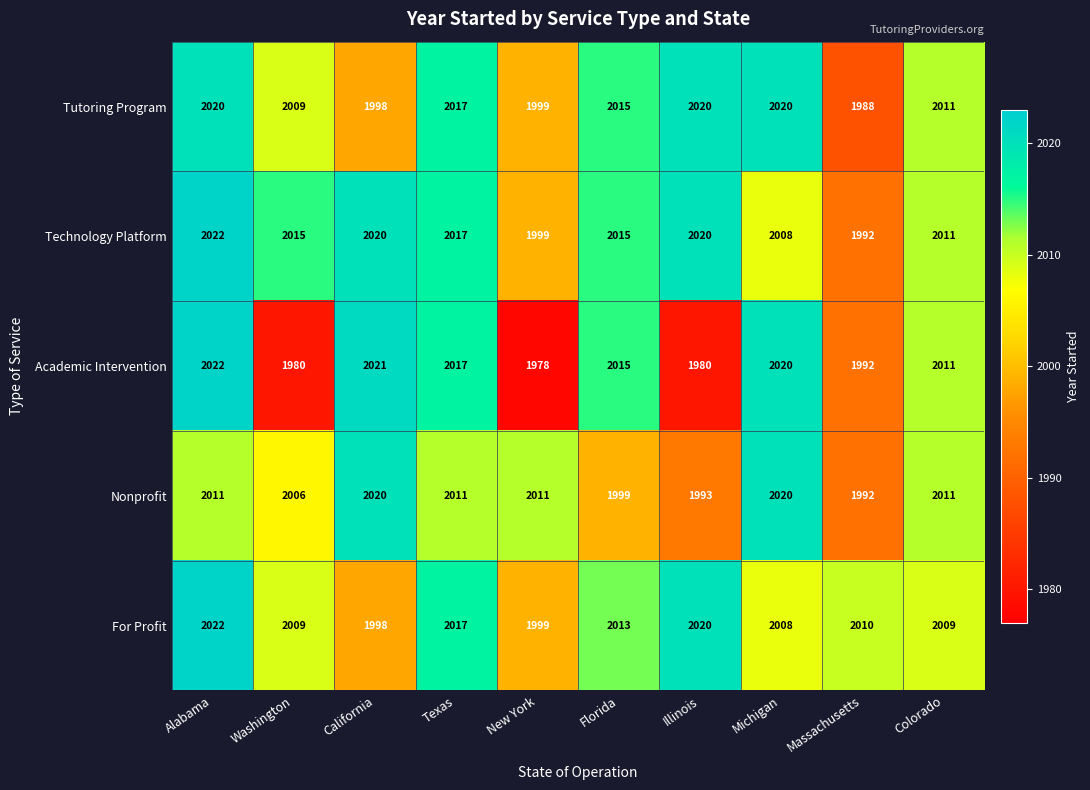

What is the difference between the highest and lowest values at Michigan?

12